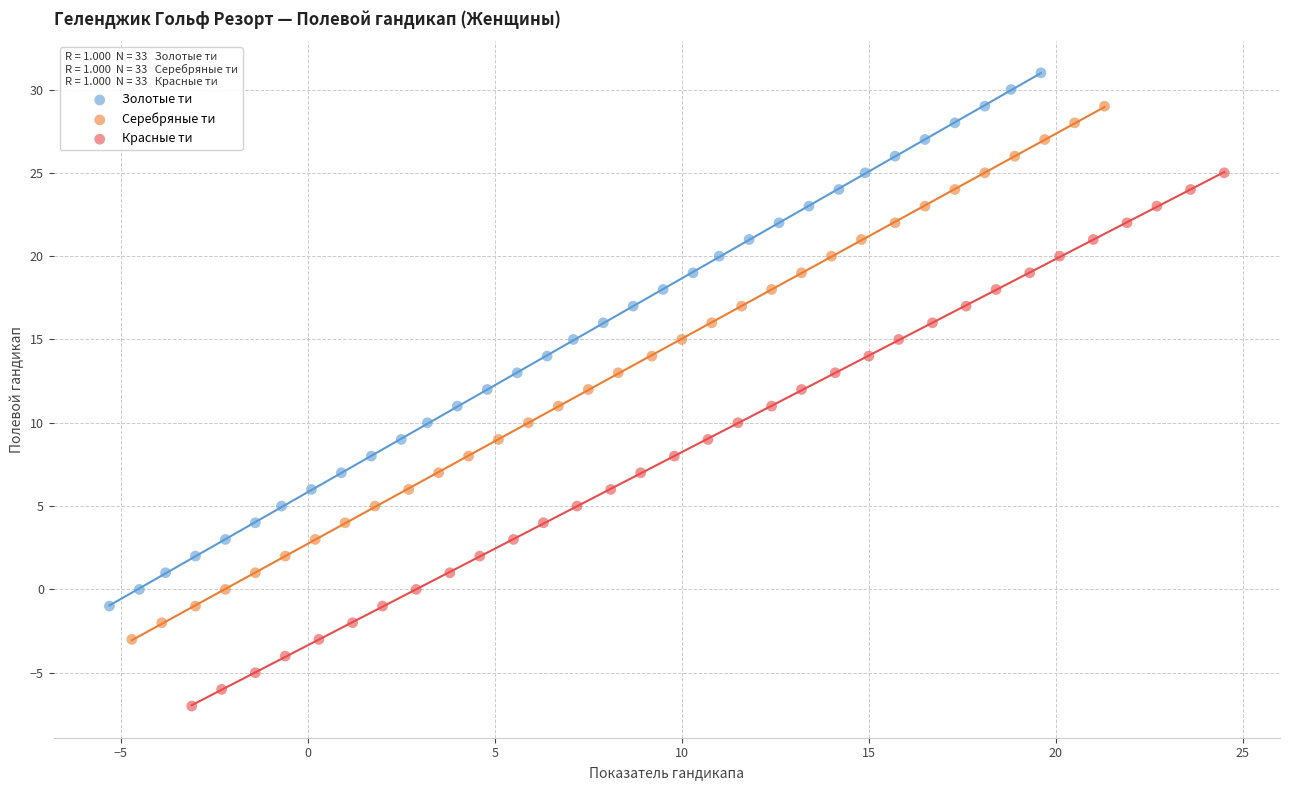

Which series reaches the minimum Y coordinate?

Красные ти